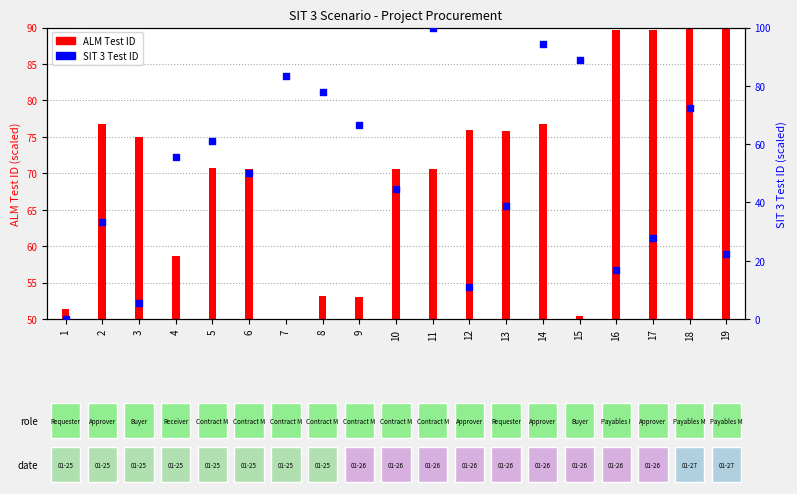

Which series contains the highest Y value?

SIT 3 Test ID